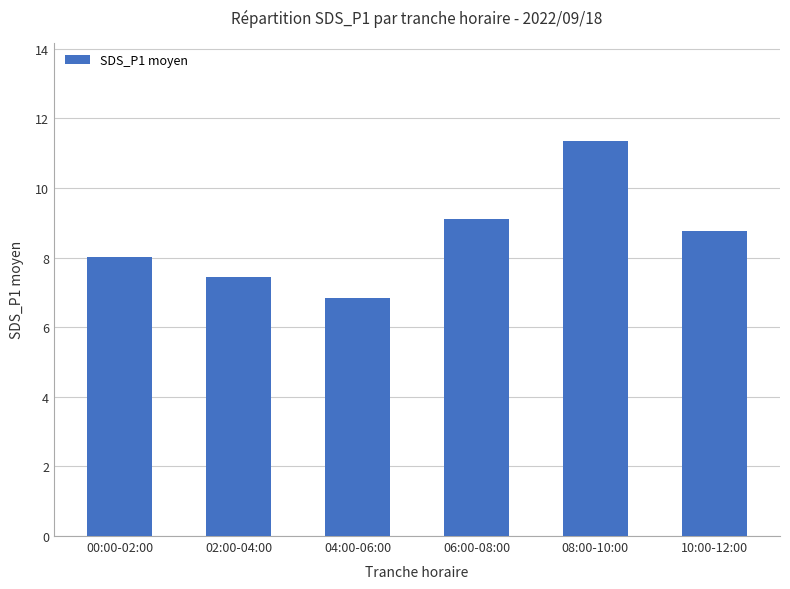

Rank the categories by value from lowest to highest.

04:00-06:00, 02:00-04:00, 00:00-02:00, 10:00-12:00, 06:00-08:00, 08:00-10:00